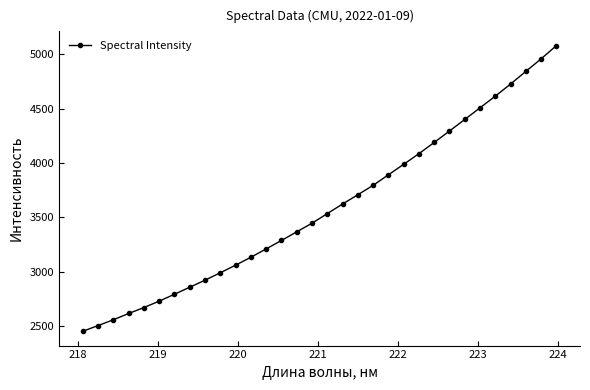

What is the greatest value displayed?

5078.8